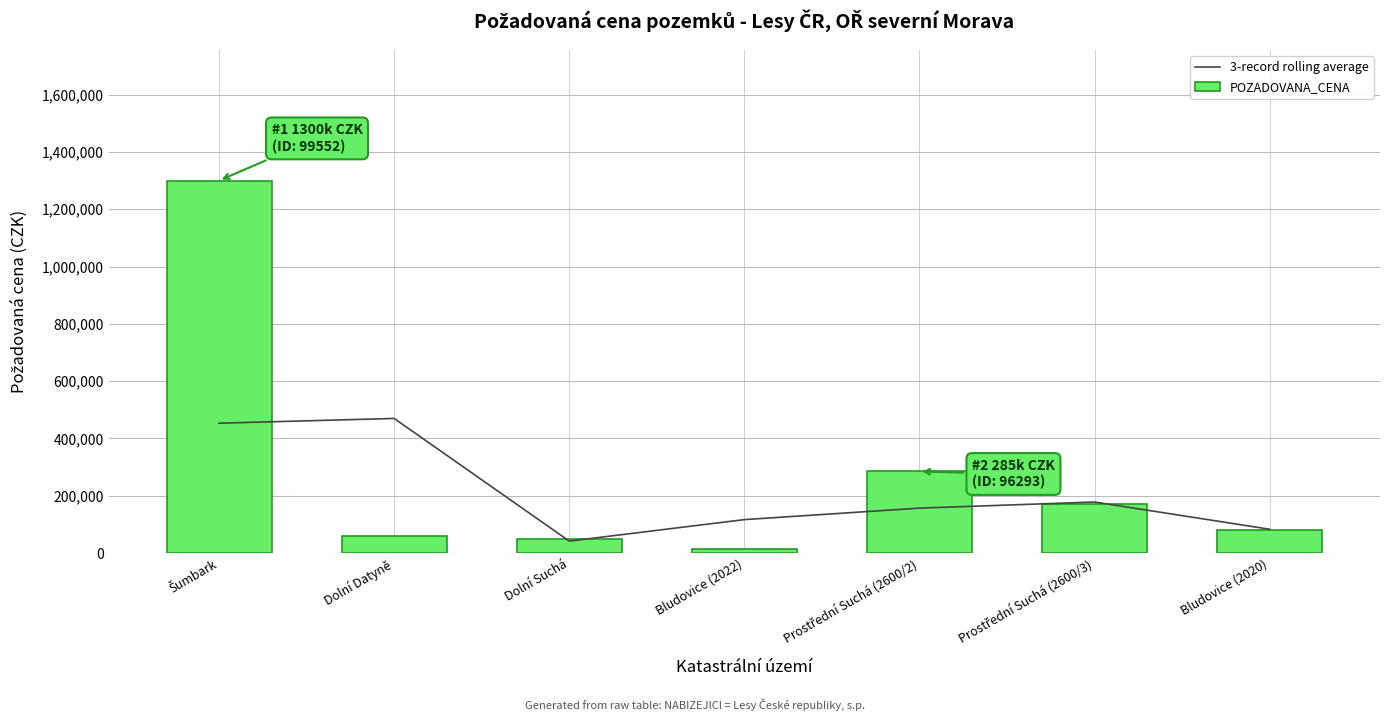

What is the lowest value of the POZADOVANA_CENA series?

16000